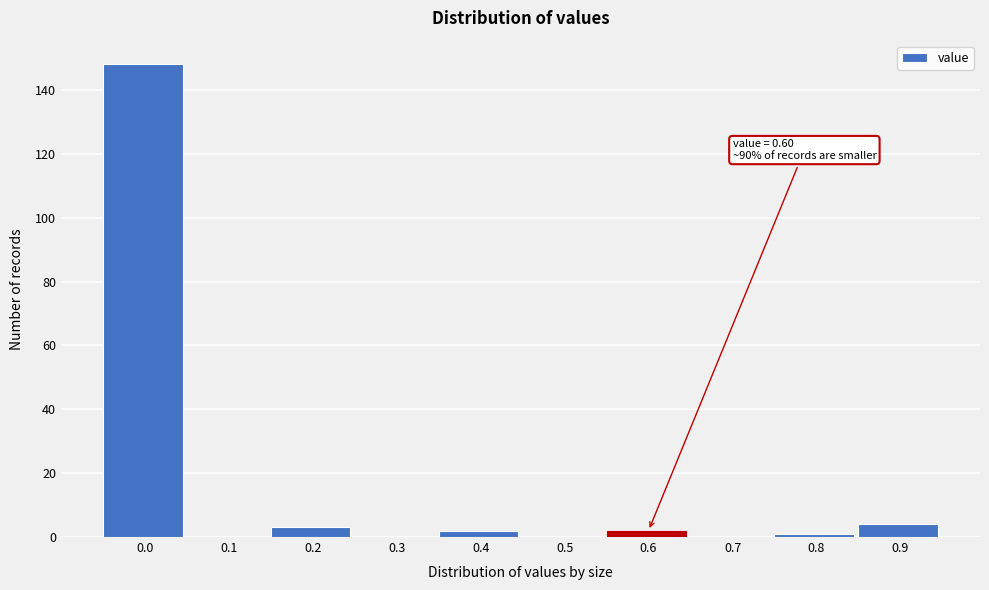

Reading left to right, list all the values displayed in this chart.

0.0=148	0.1=0	0.2=3	0.3=0	0.4=2	0.5=0	0.6=2	0.7=0	0.8=1	0.9=4